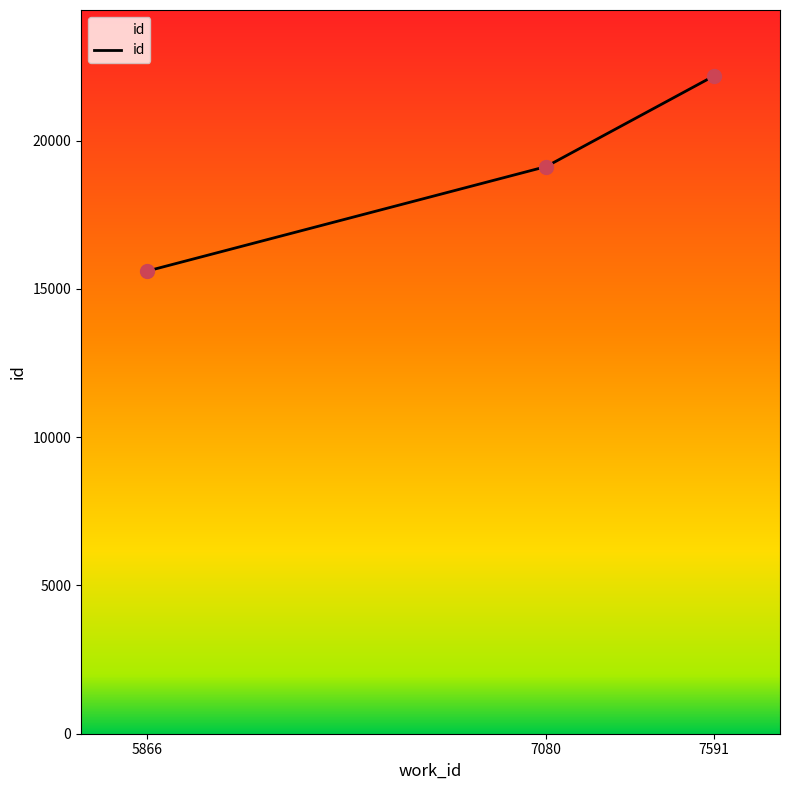

What is the ratio of the value at 7591 to the value at 7080?

1.2